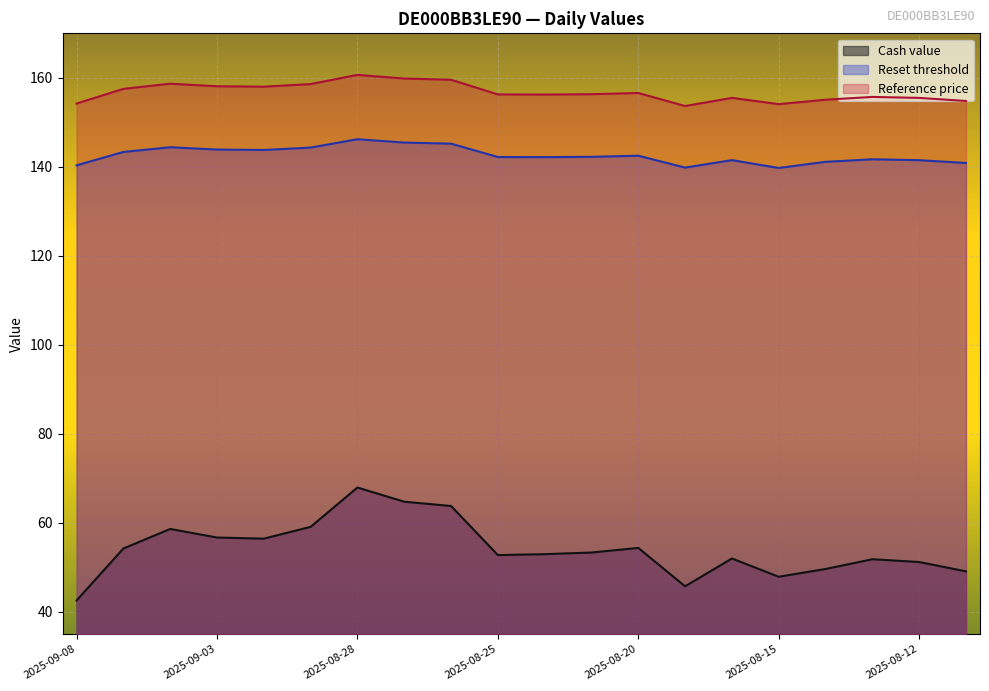

True or false: Cash value has more than 1 interior local peaks.

True